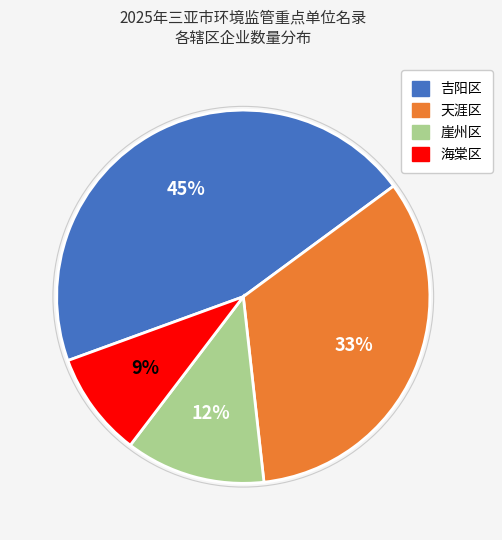

Which slice is the smallest?

海棠区